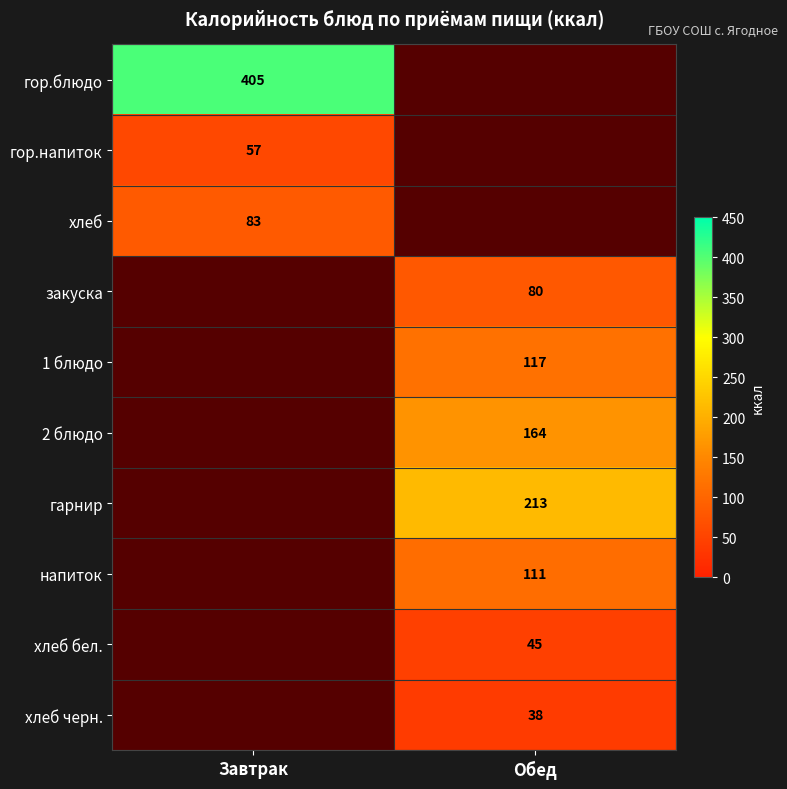

True or false: хлеб бел. has a value of 45 at Обед.

True